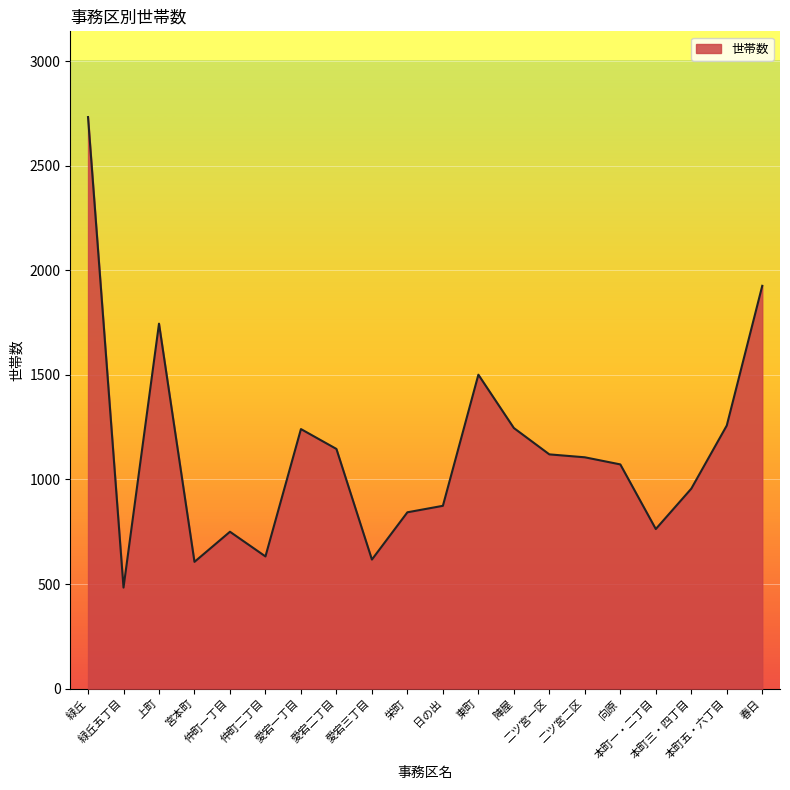

Which category has the highest value across all series?

緑丘